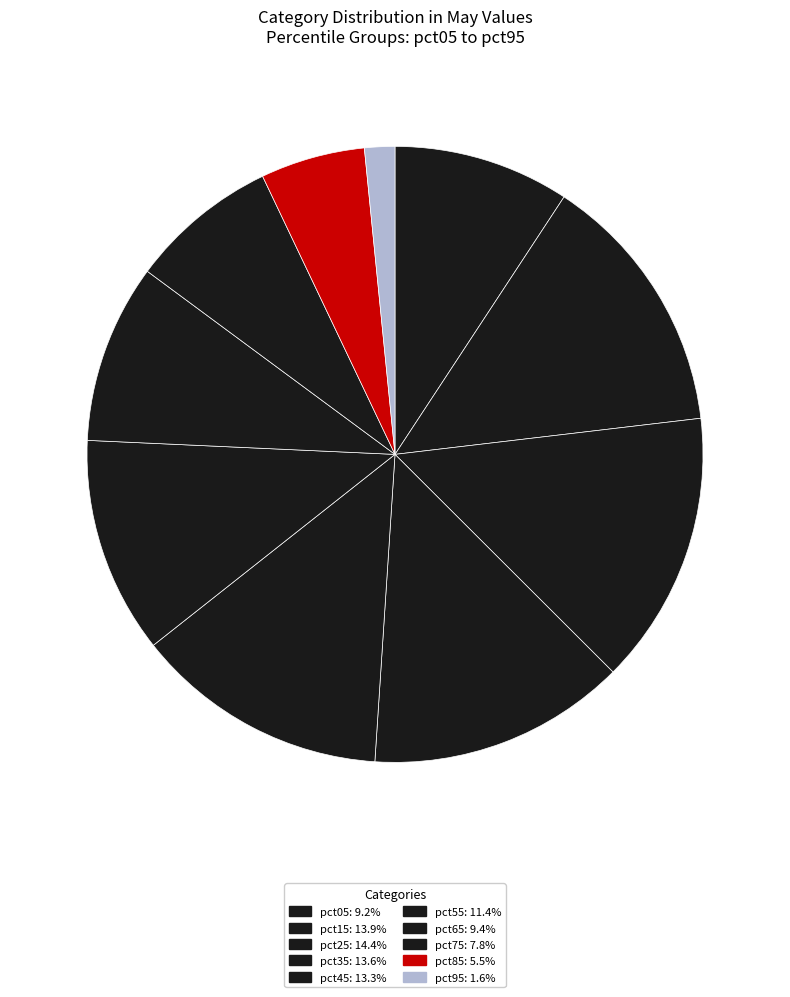

What portion of the pie excludes pct95?

98.4%